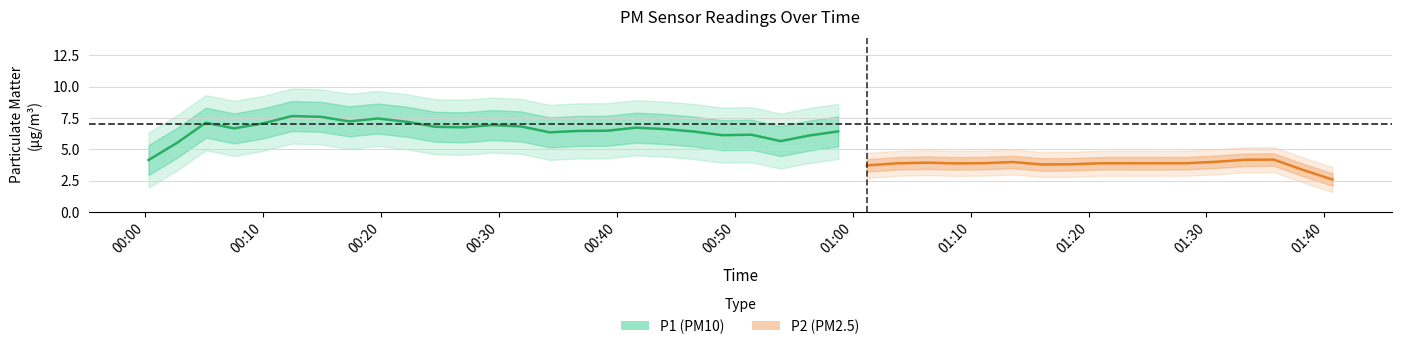

The value of P1 at 33 is 1.8. True or false?

False